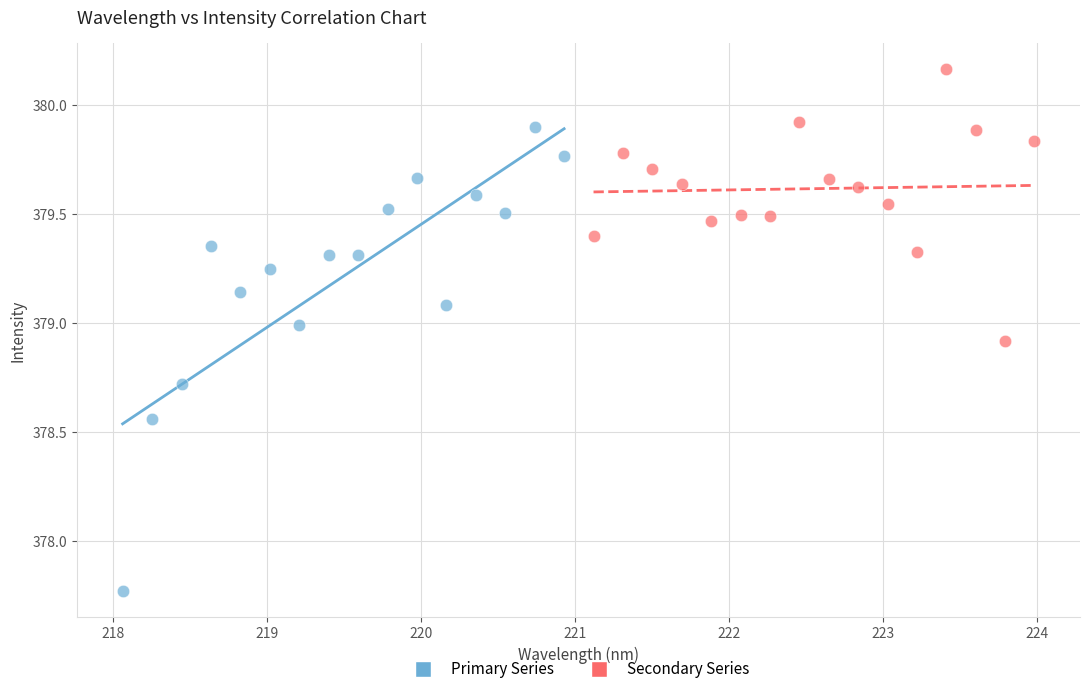

What are all the series names shown in the legend?

Primary Series, Secondary Series